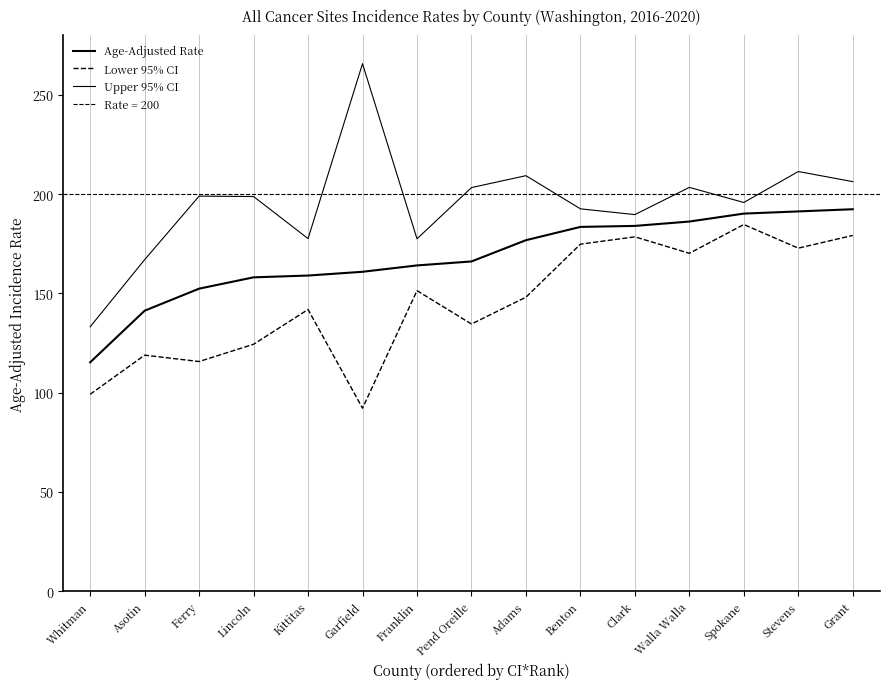

Rank the series at Whitman from lowest to highest value.

Lower 95% CI, Age-Adjusted Rate, Upper 95% CI